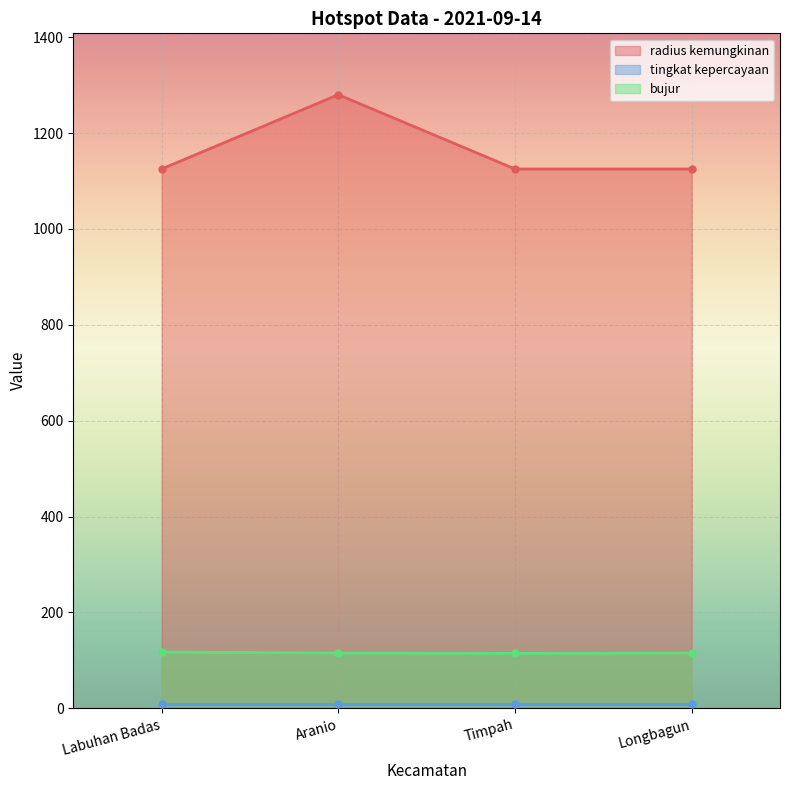

What is the minimum value for bujur?

114.4